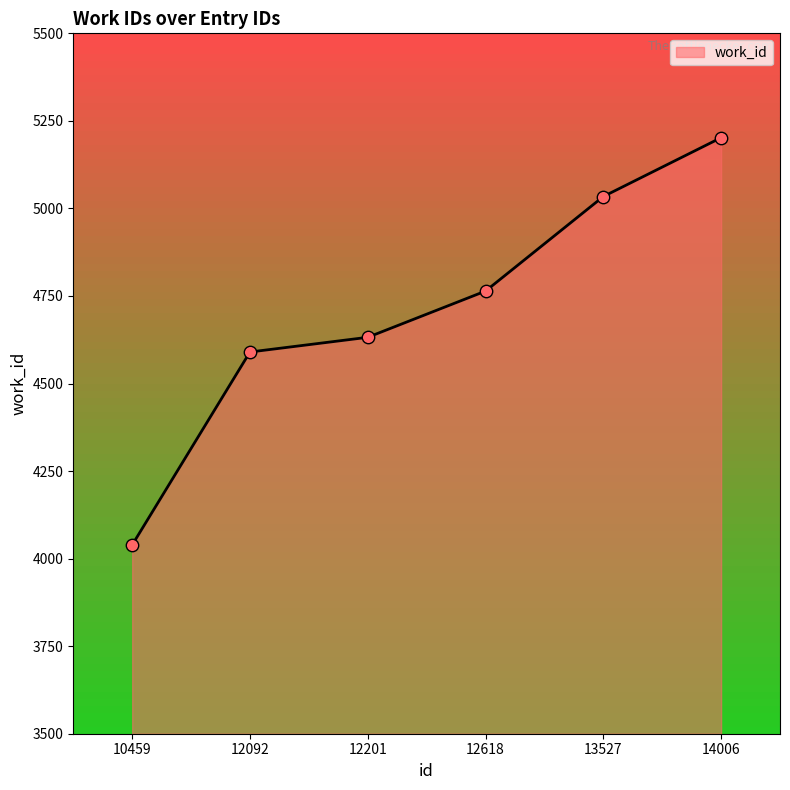

What is the change in value from 12618 to 13527?

+270